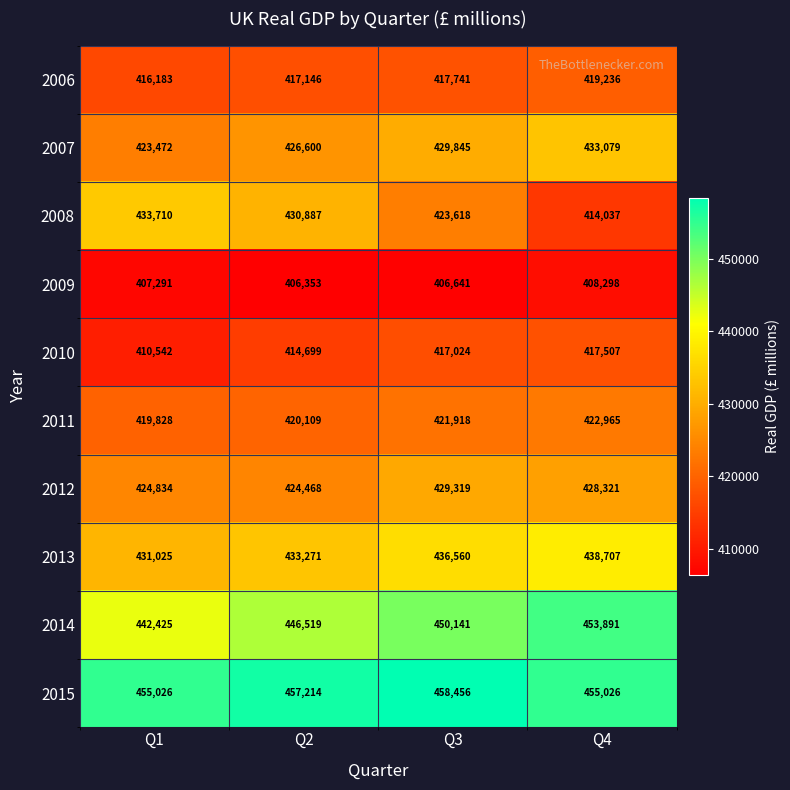

What is the smallest value displayed?

406353